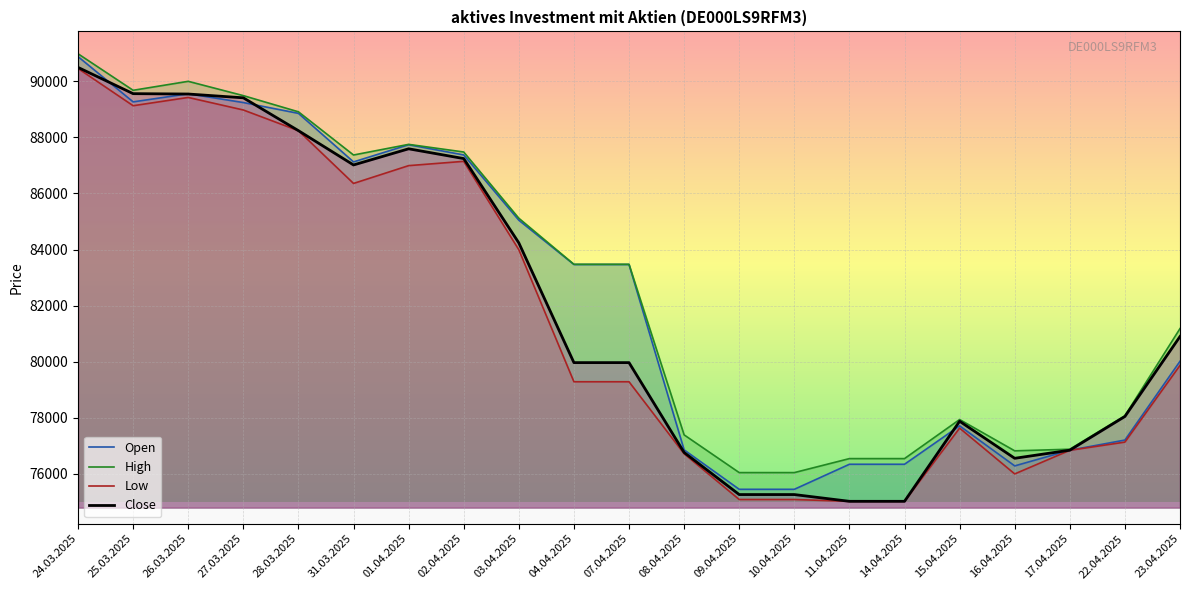

What is the difference between the maximum and minimum values in the Low series?

15432